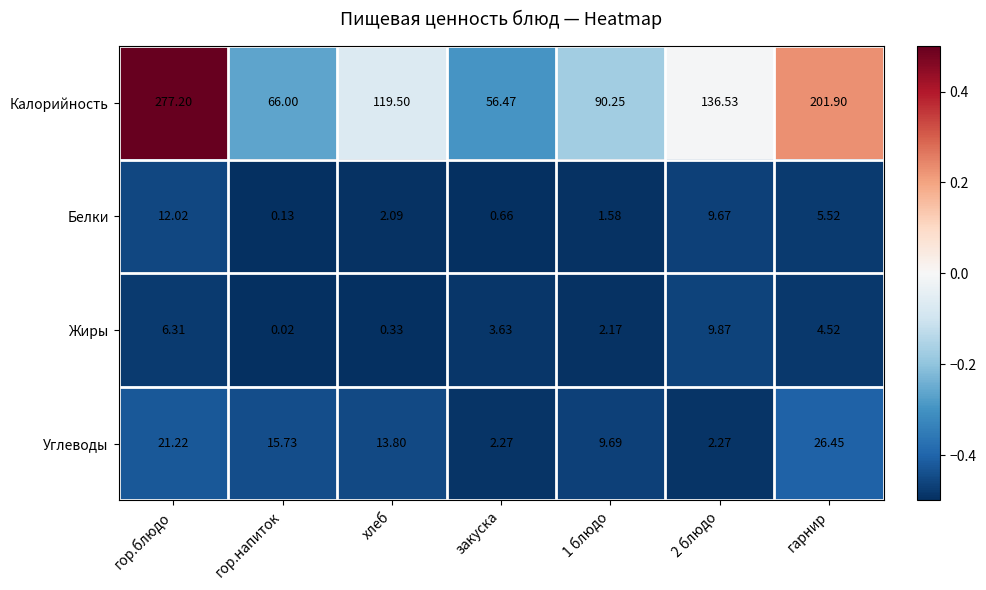

Which series has the widest spread of values?

Калорийность